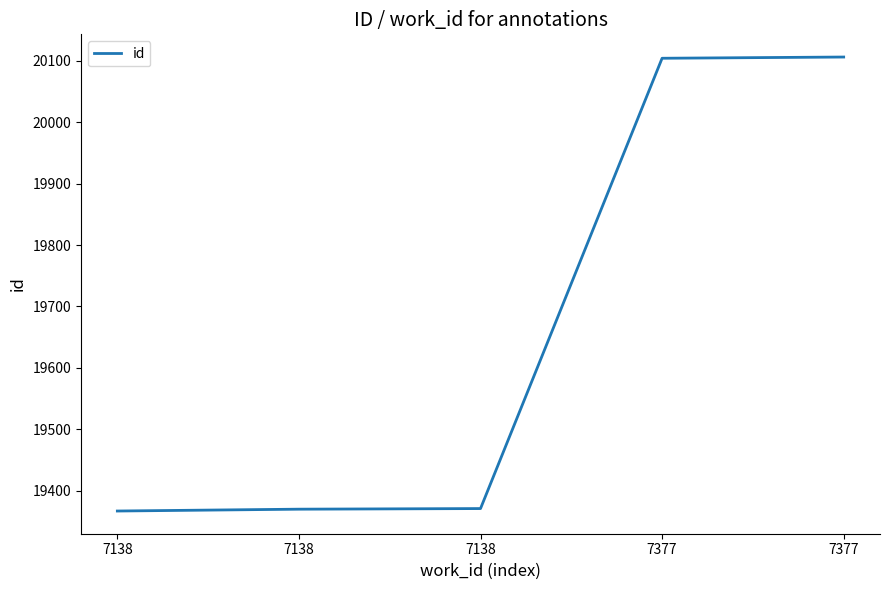

Reading right to left, extract all data points from this chart.

7377=20106	7377=20104	7138=19371	7138=19370	7138=19367